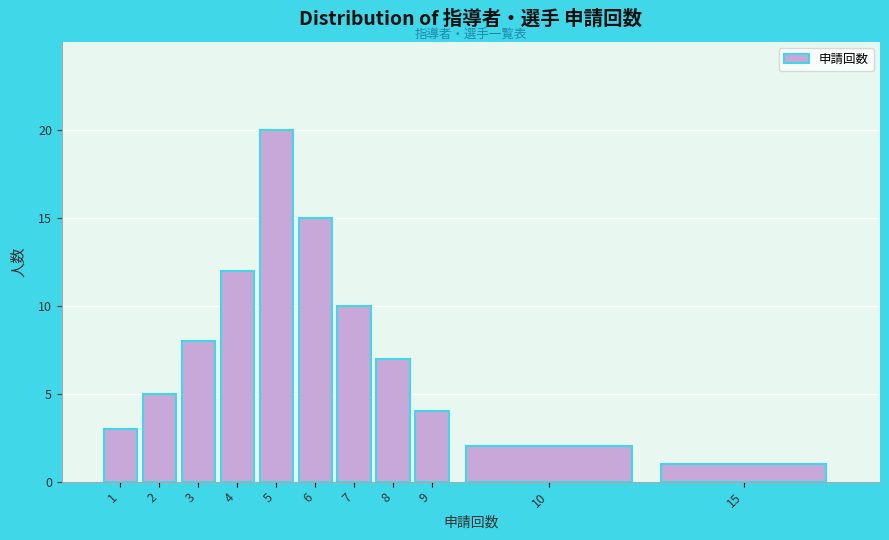

Reading left to right, what are all the values shown in this chart?

1=3	2=5	3=8	4=12	5=20	6=15	7=10	8=7	9=4	10=2	15=1